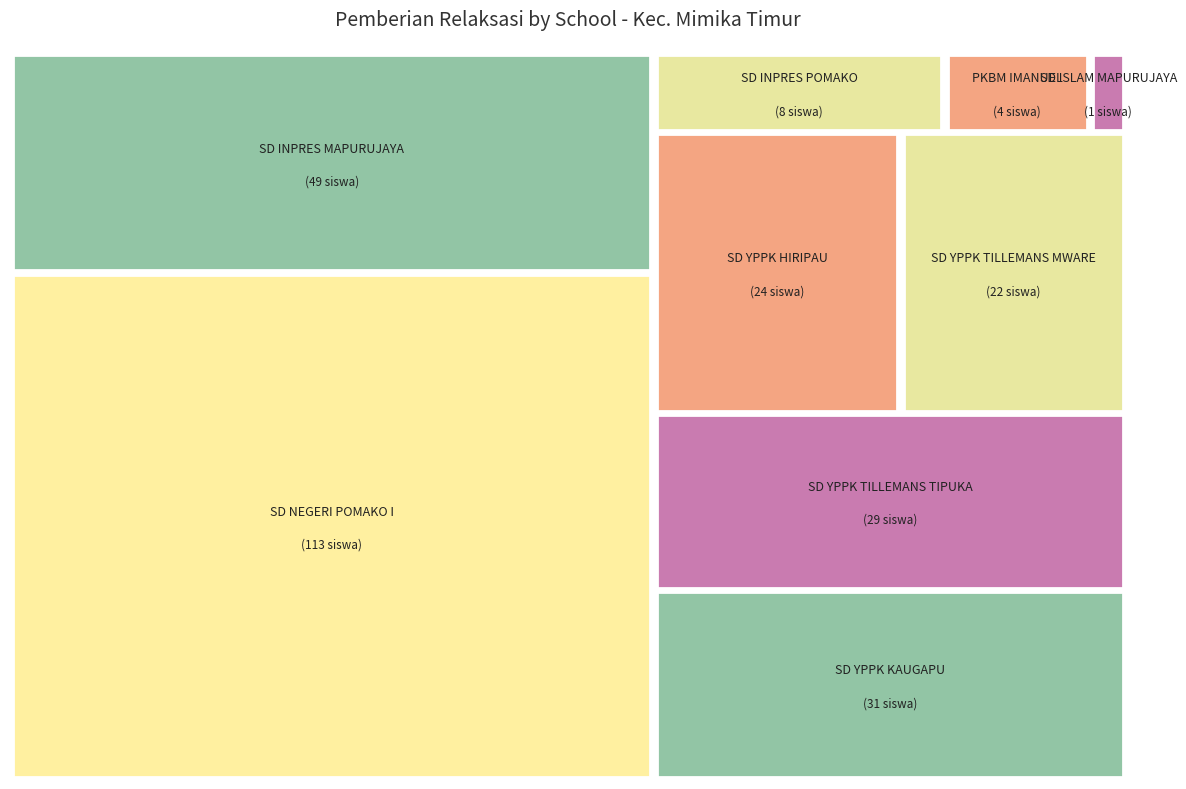

What percentage is the SD NEGERI POMAKO I slice, to the nearest percent?

40%